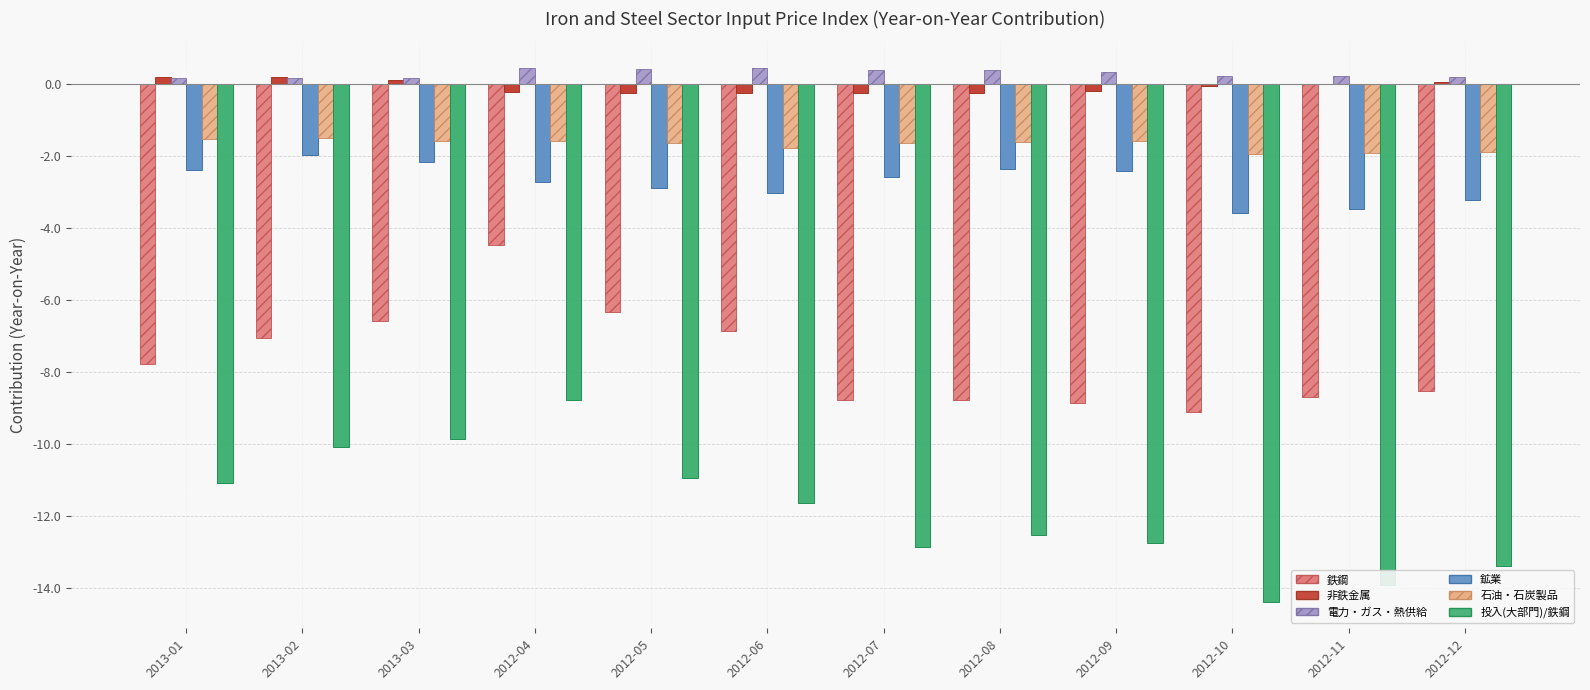

True or false: 投入(大部門)/鉄鋼 has a value of -6.7 at 2012-10.

False